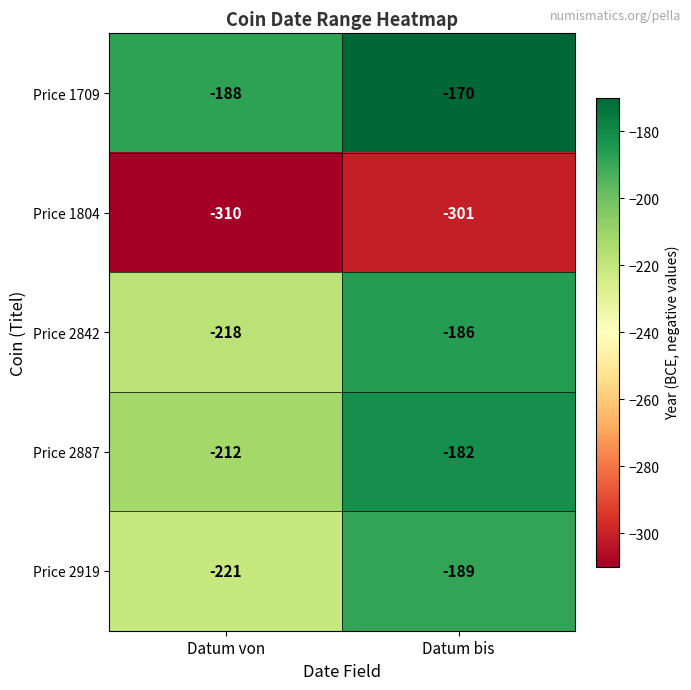

What is the total value across all series at Datum bis?

-1028